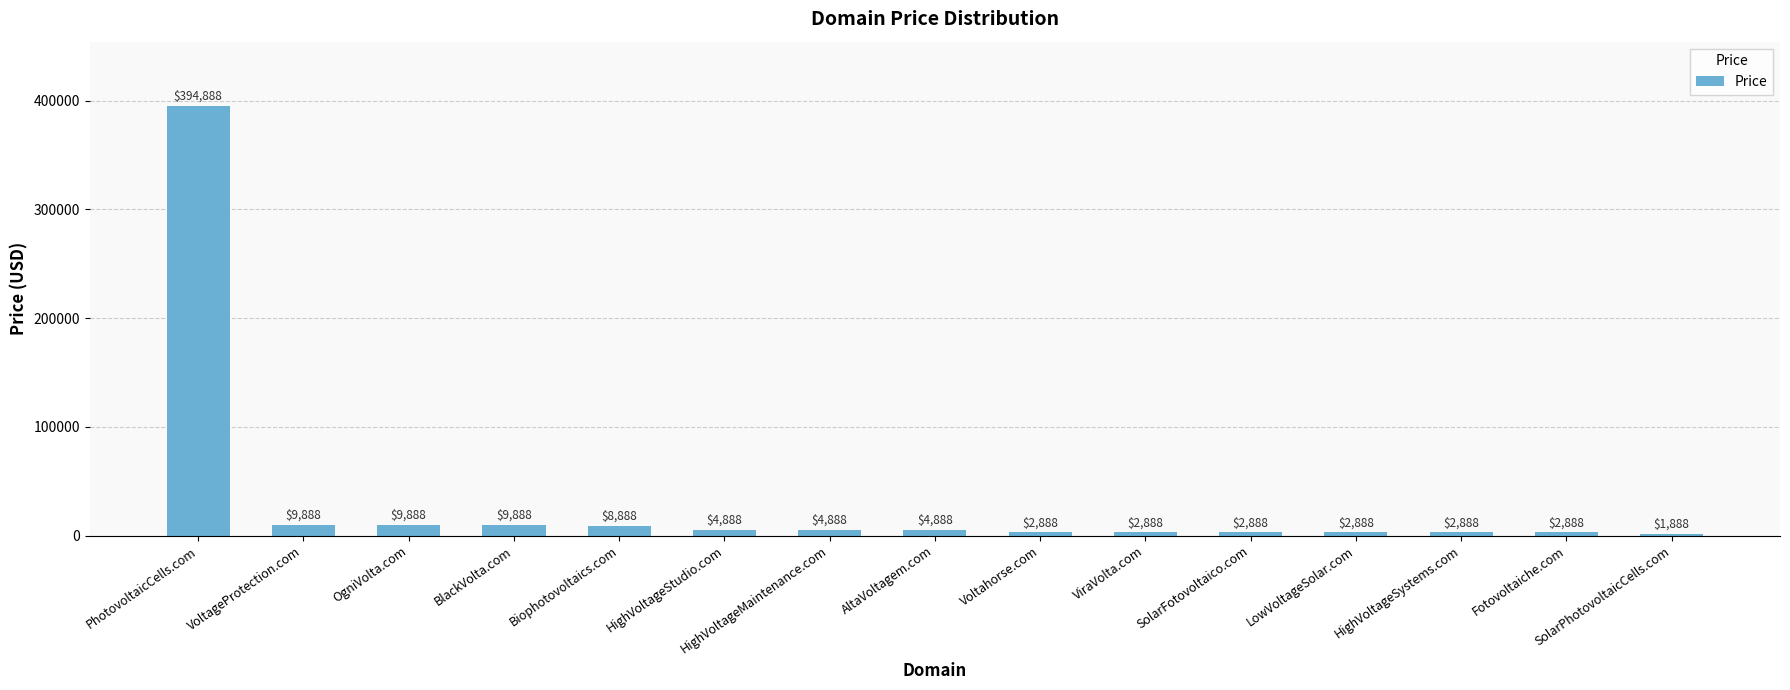

Is it true that the value at BlackVolta.com is 9888?

True